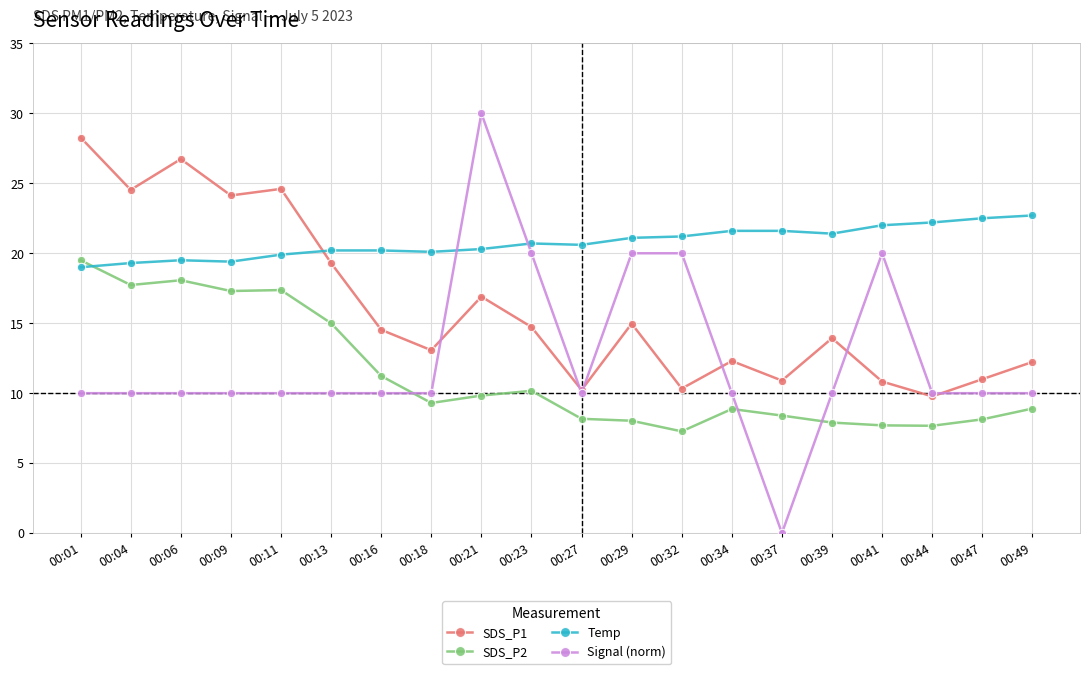

True or false: Temp has more than 0 points higher than both neighbors.

True